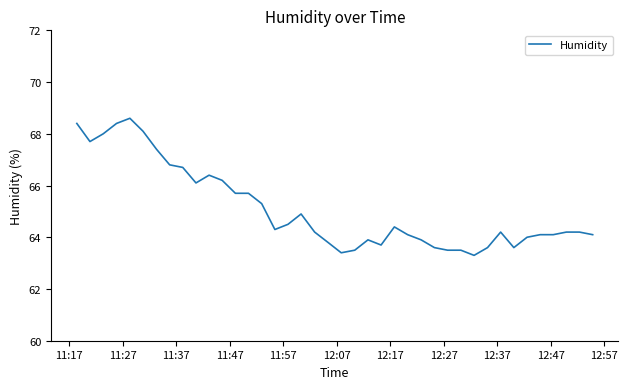

What is the minimum value shown in the chart?

63.3